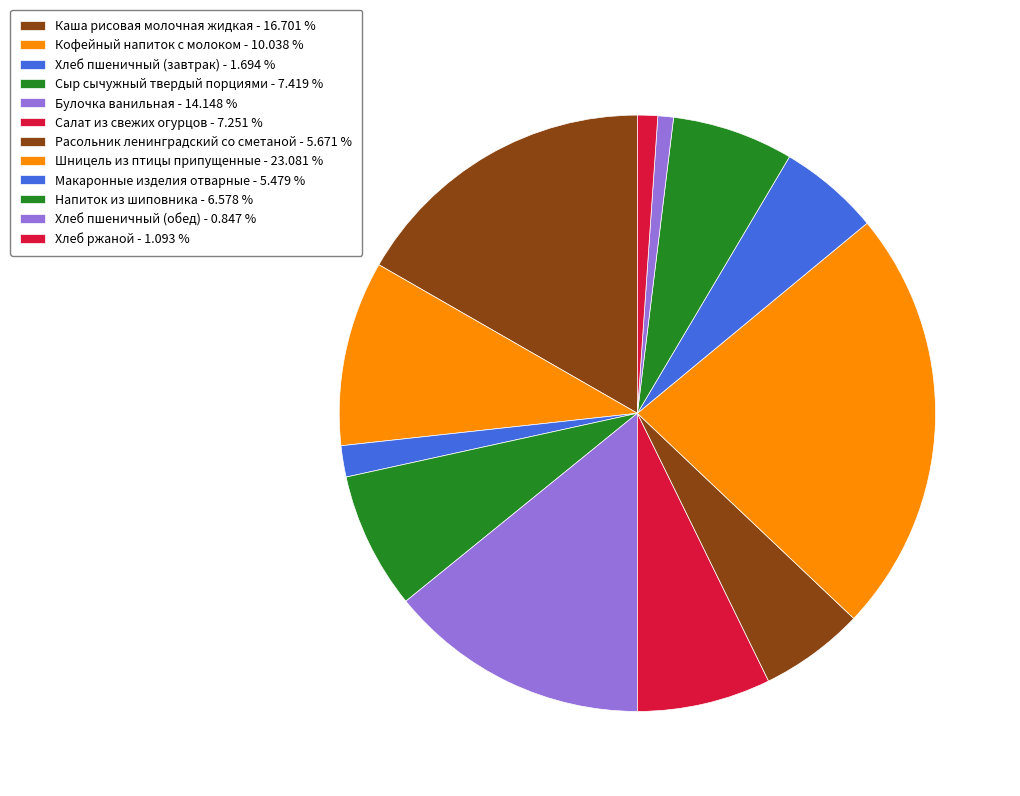

Between Хлеб пшеничный (обед) and Каша рисовая молочная жидкая, which is larger?

Каша рисовая молочная жидкая